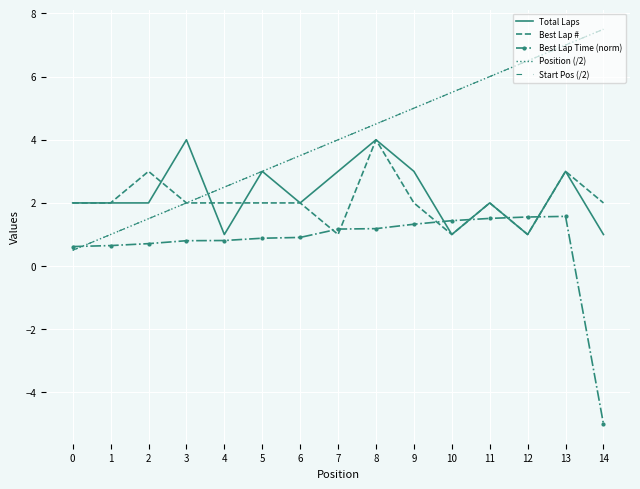

At how many categories does at least one series exceed 1?

15